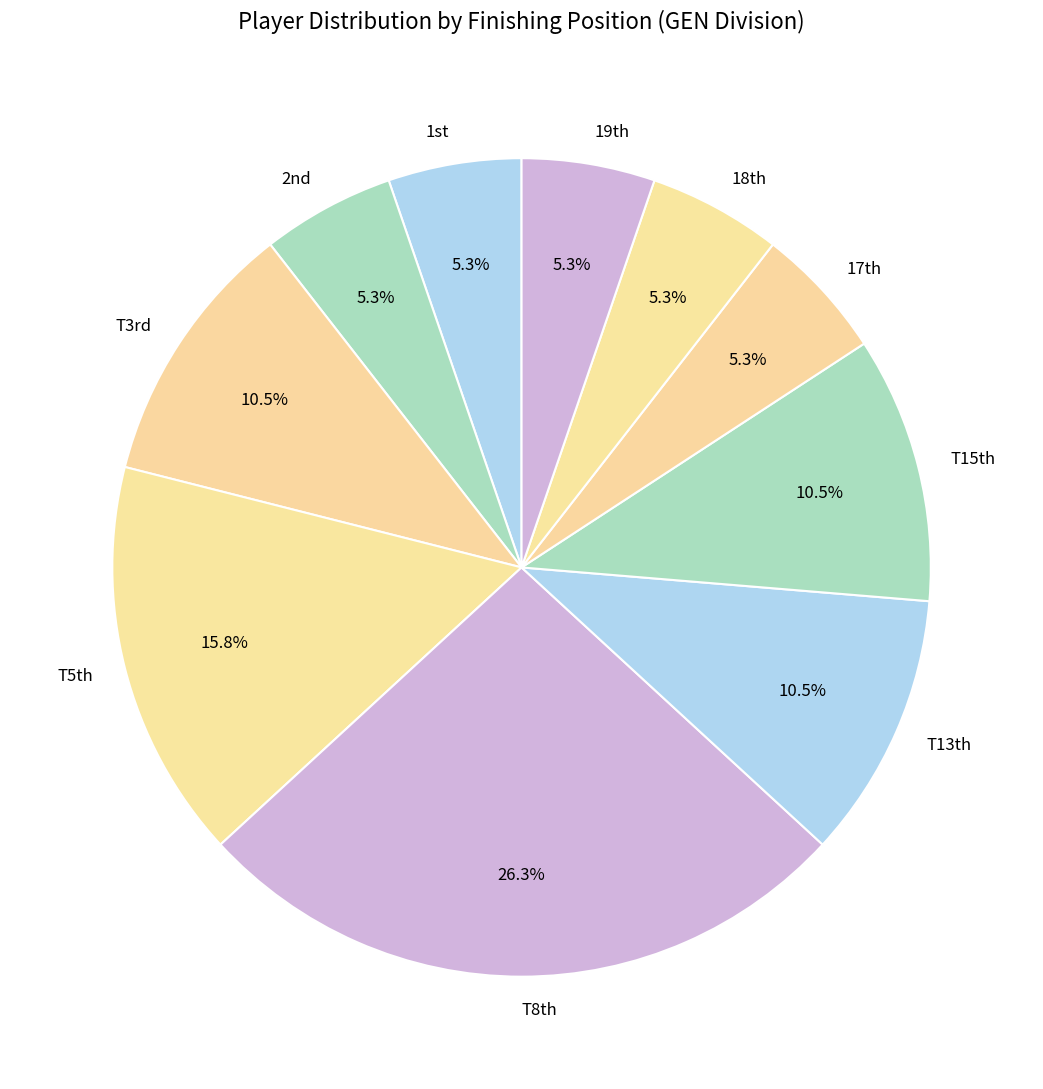

What portion of the pie excludes T3rd?

89.5%